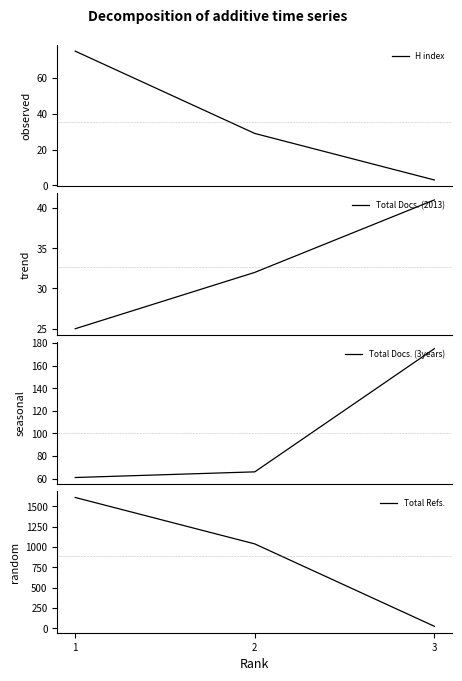

Which category has the lowest value in the Total Docs. (3years) series?

1